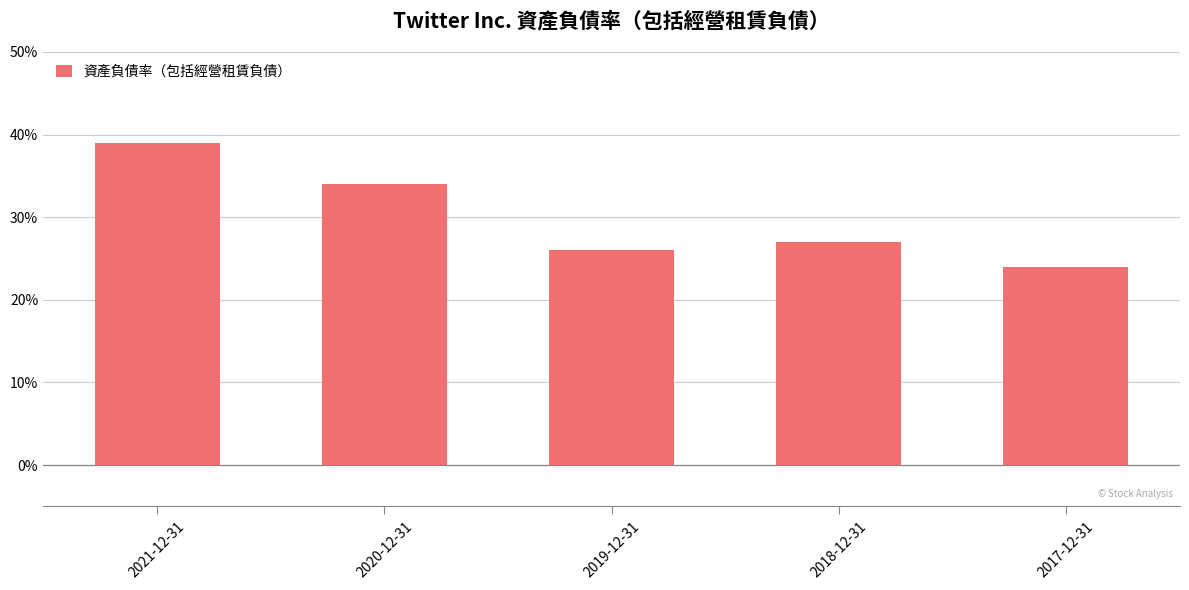

Does the chart contain any negative values?

No